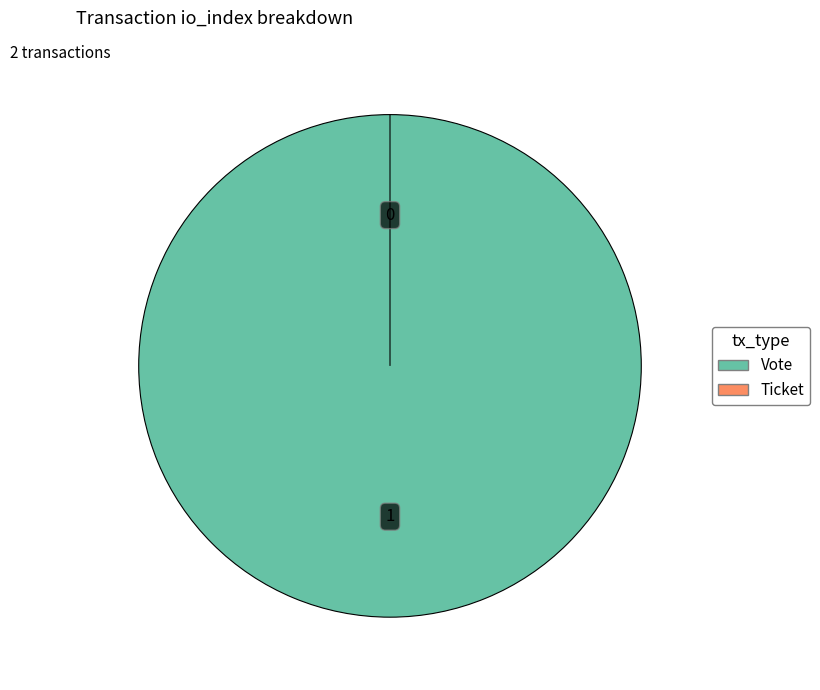

To the nearest percent, what is the average slice percentage?

50%